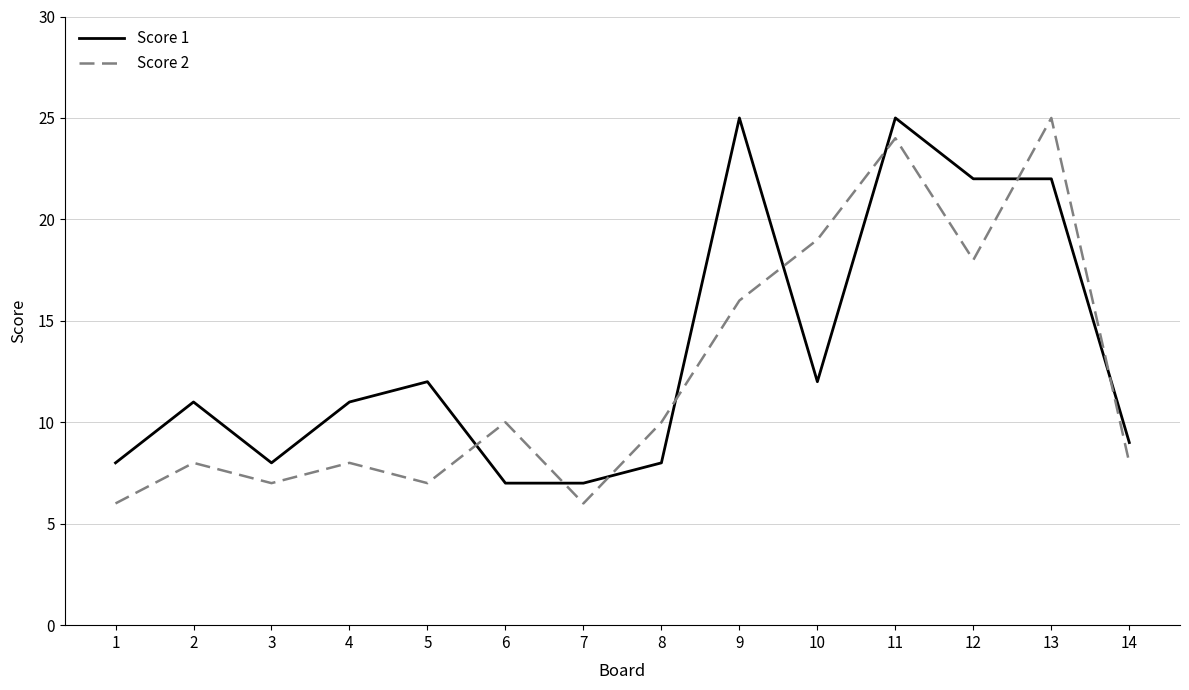

Reading right to left, extract all data points from this chart.

Score 1: 14=9	13=22	12=22	11=25	10=12	9=25	8=8	7=7	6=7	5=12	4=11	3=8	2=11	1=8
Score 2: 14=8	13=25	12=18	11=24	10=19	9=16	8=10	7=6	6=10	5=7	4=8	3=7	2=8	1=6